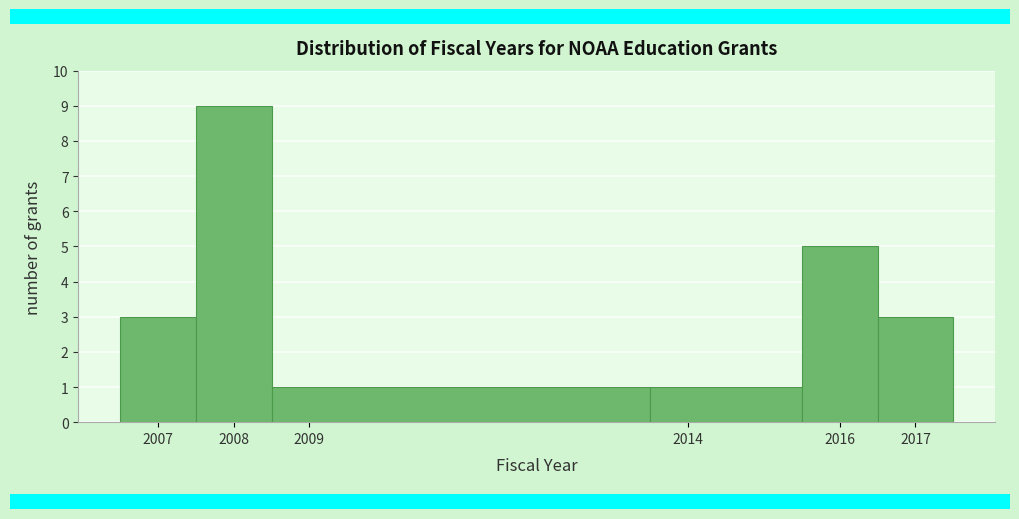

Reading left to right, list every bar in this chart as the range it spans on the x-axis followed by its height. The values are not printed on the chart, so give them approximately, as read against the axis.

2006.5 to 2007.5: 3
2007.5 to 2008.5: 9
2008.5 to 2013.5: 1
2013.5 to 2015.5: 1
2015.5 to 2016.5: 5
2016.5 to 2017.5: 3